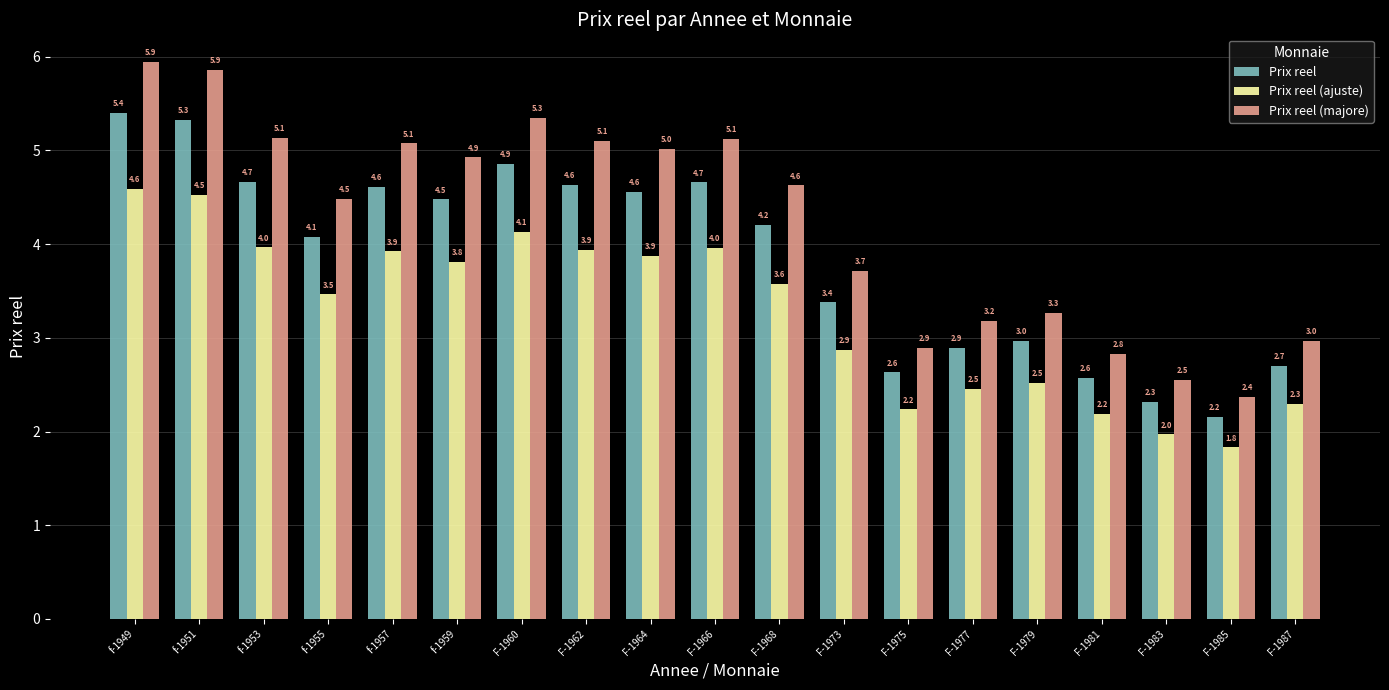

What is the difference between the highest and lowest values at F-1973?

0.8